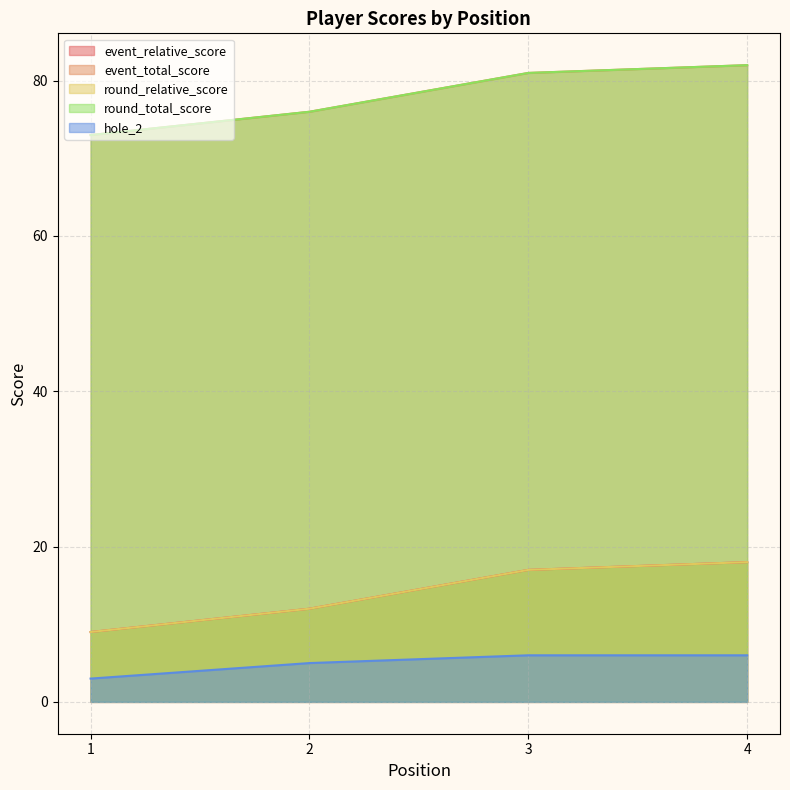

What is the value of the event_relative_score point at the 4th from the left?

18